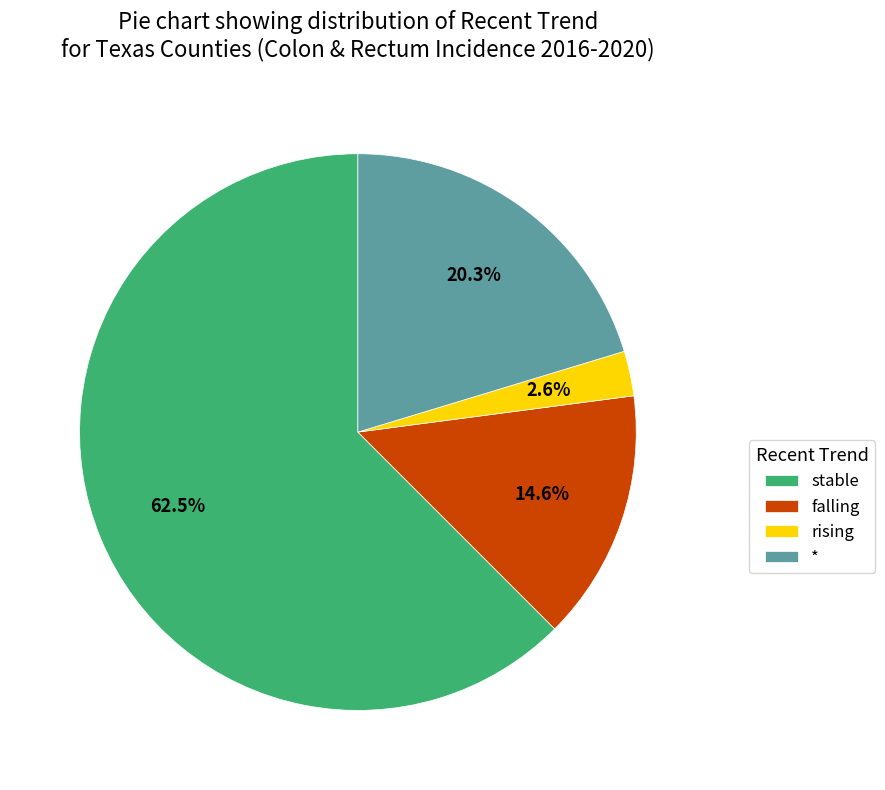

Which has a higher value, falling or *?

*